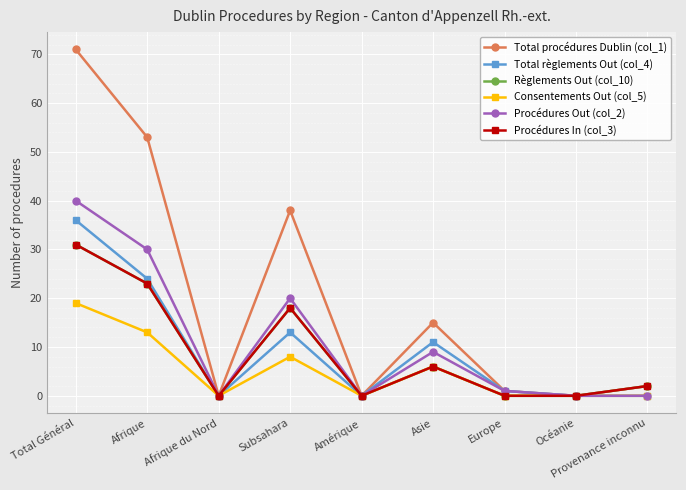

Does the chart have visible grid lines?

Yes